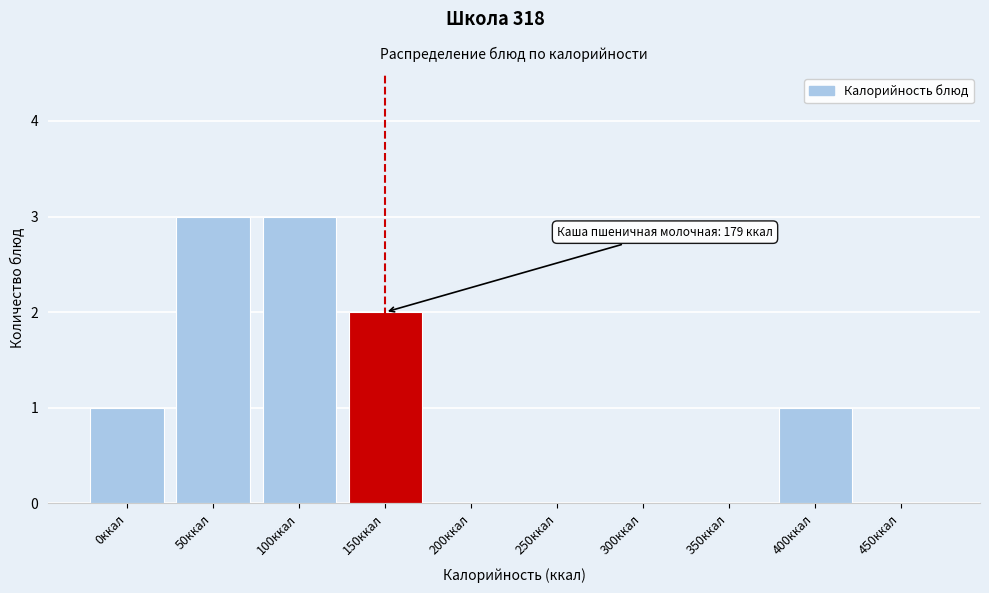

Reading right to left, list all the values displayed in this chart.

450ккал=0	400ккал=1	350ккал=0	300ккал=0	250ккал=0	200ккал=0	150ккал=2	100ккал=3	50ккал=3	0ккал=1